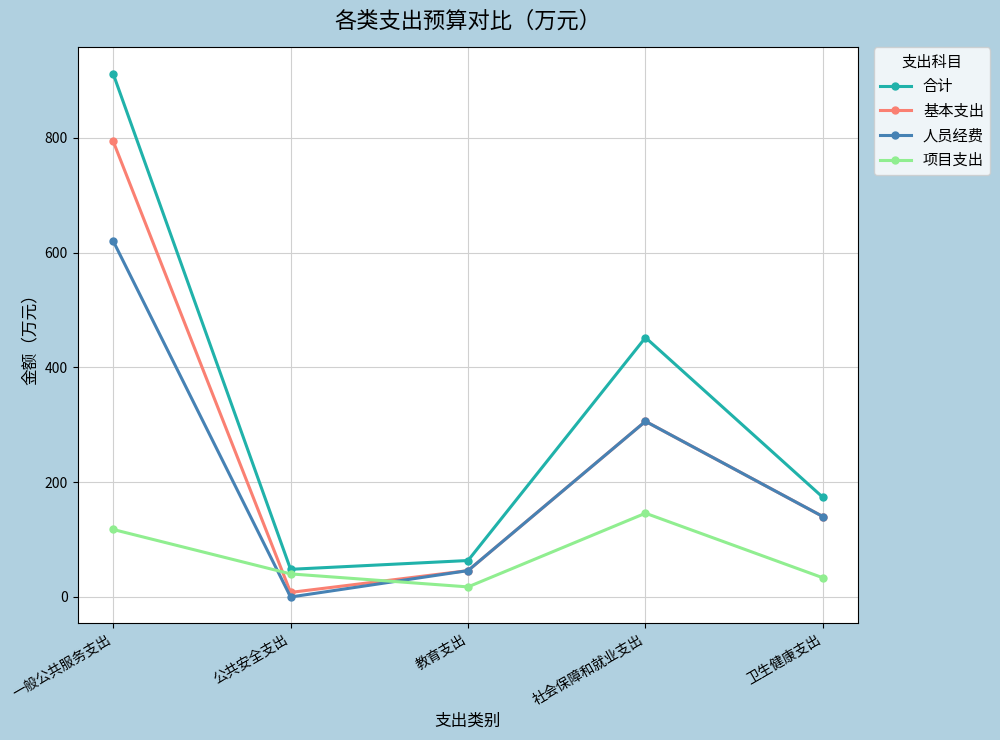

How many lines are shown in the chart?

4